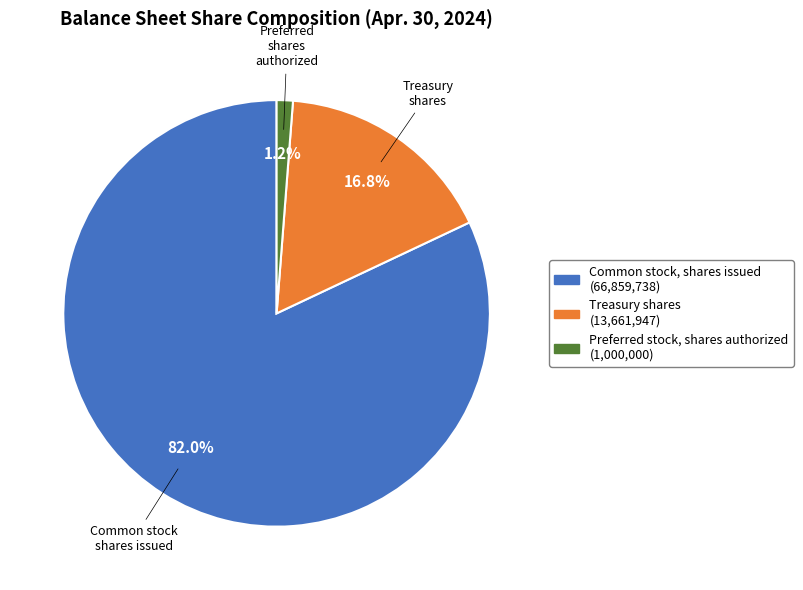

Is there any slice that represents more than half of the pie?

Yes